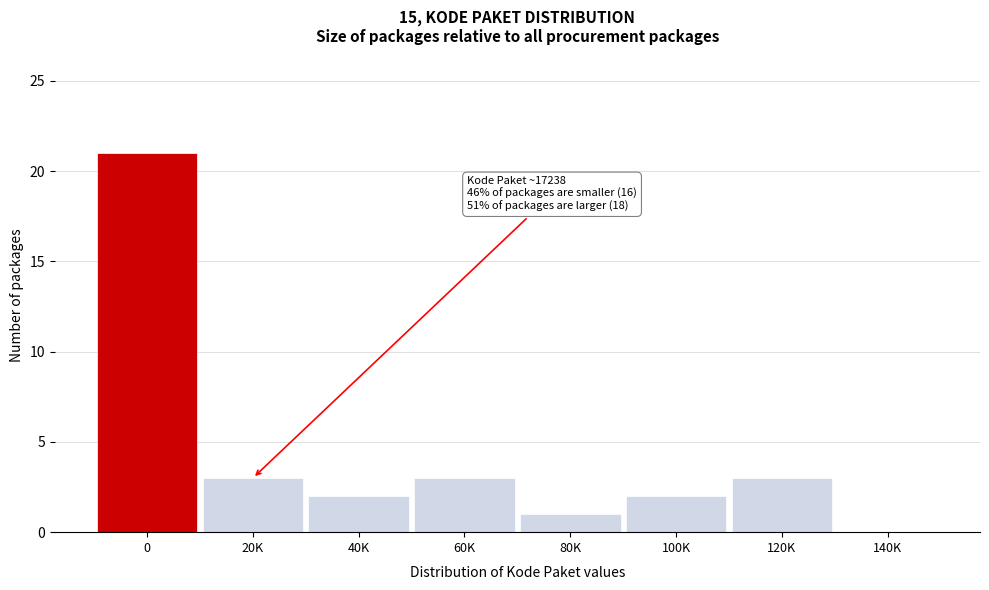

Reading left to right, what are all the values shown in this chart?

0=21	20K=3	40K=2	60K=3	80K=1	100K=2	120K=3	140K=0